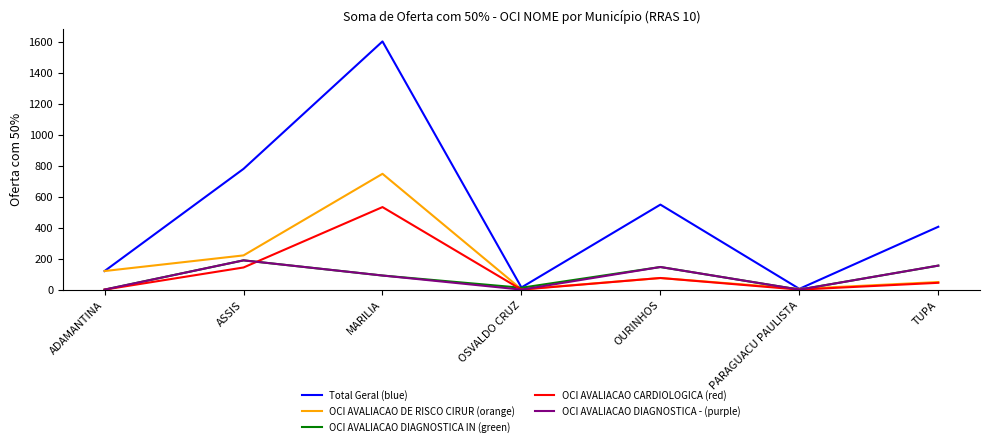

What is the difference between the highest and lowest values at PARAGUACU PAULISTA?

5